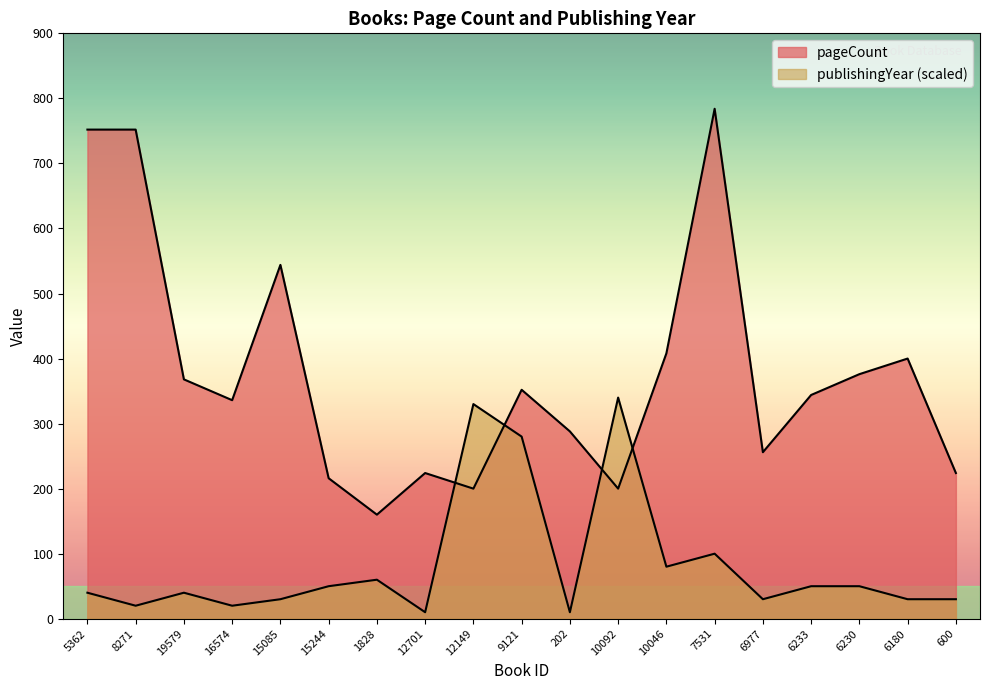

At 10092, list the series in order from largest to smallest.

publishingYear, pageCount